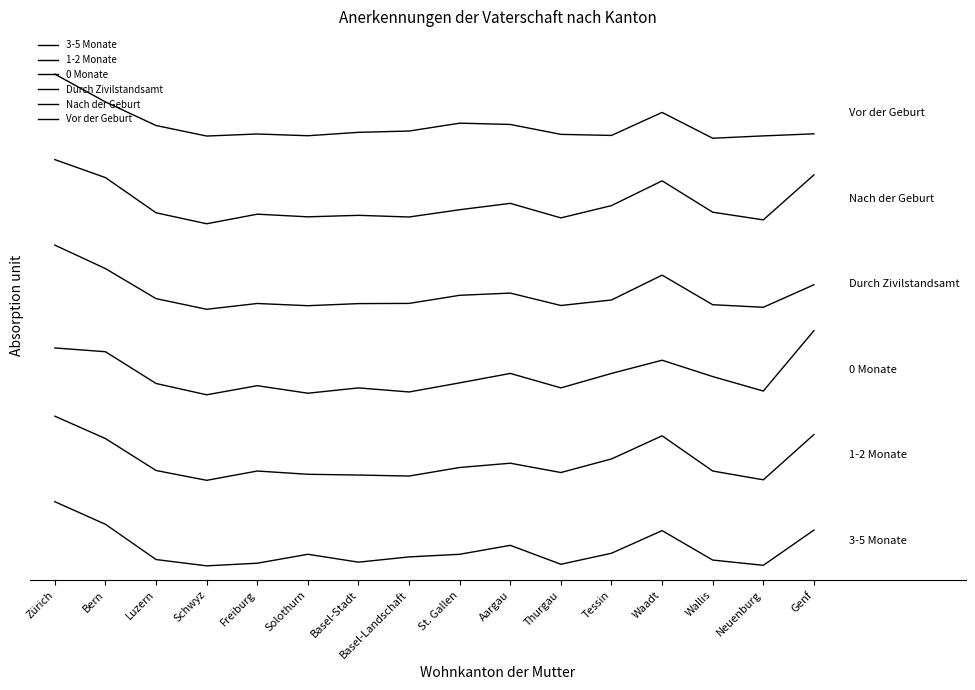

Does the chart display data point markers on the line(s)?

No